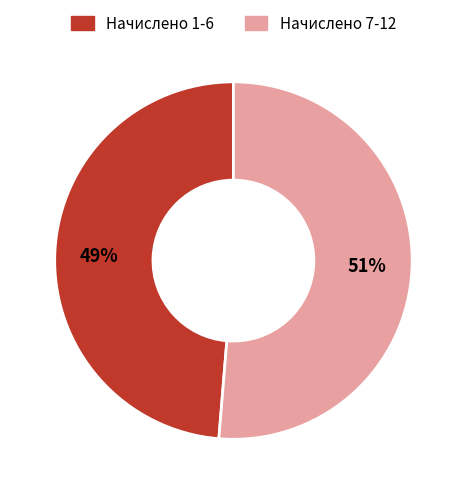

How many slices are in this pie chart?

2